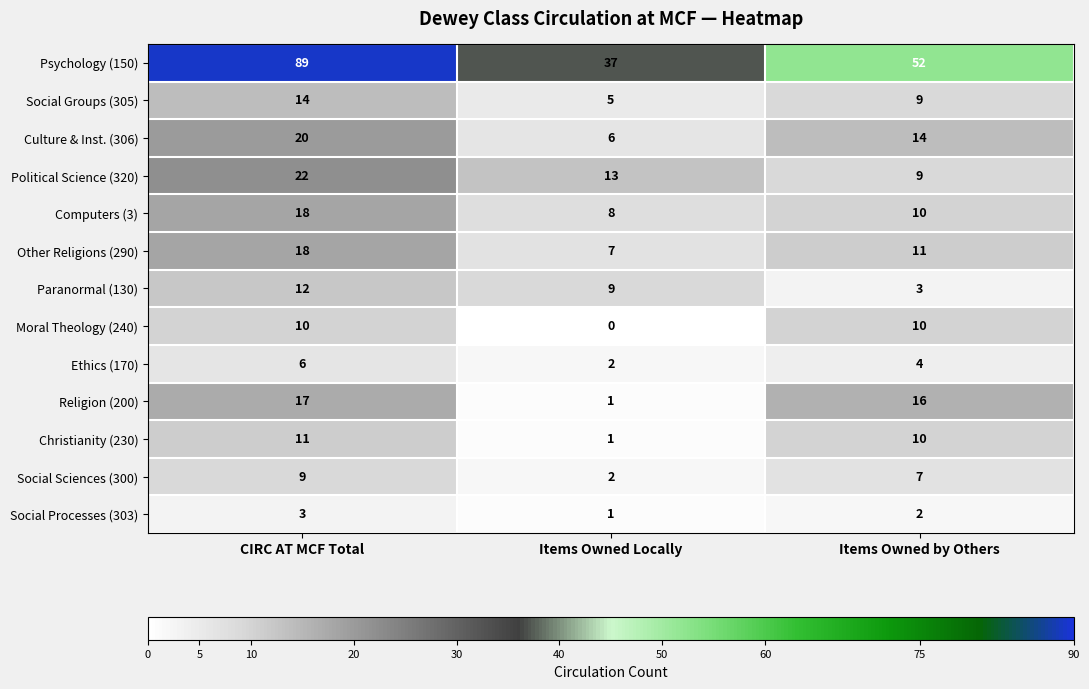

How many distinct data groups are displayed?

13